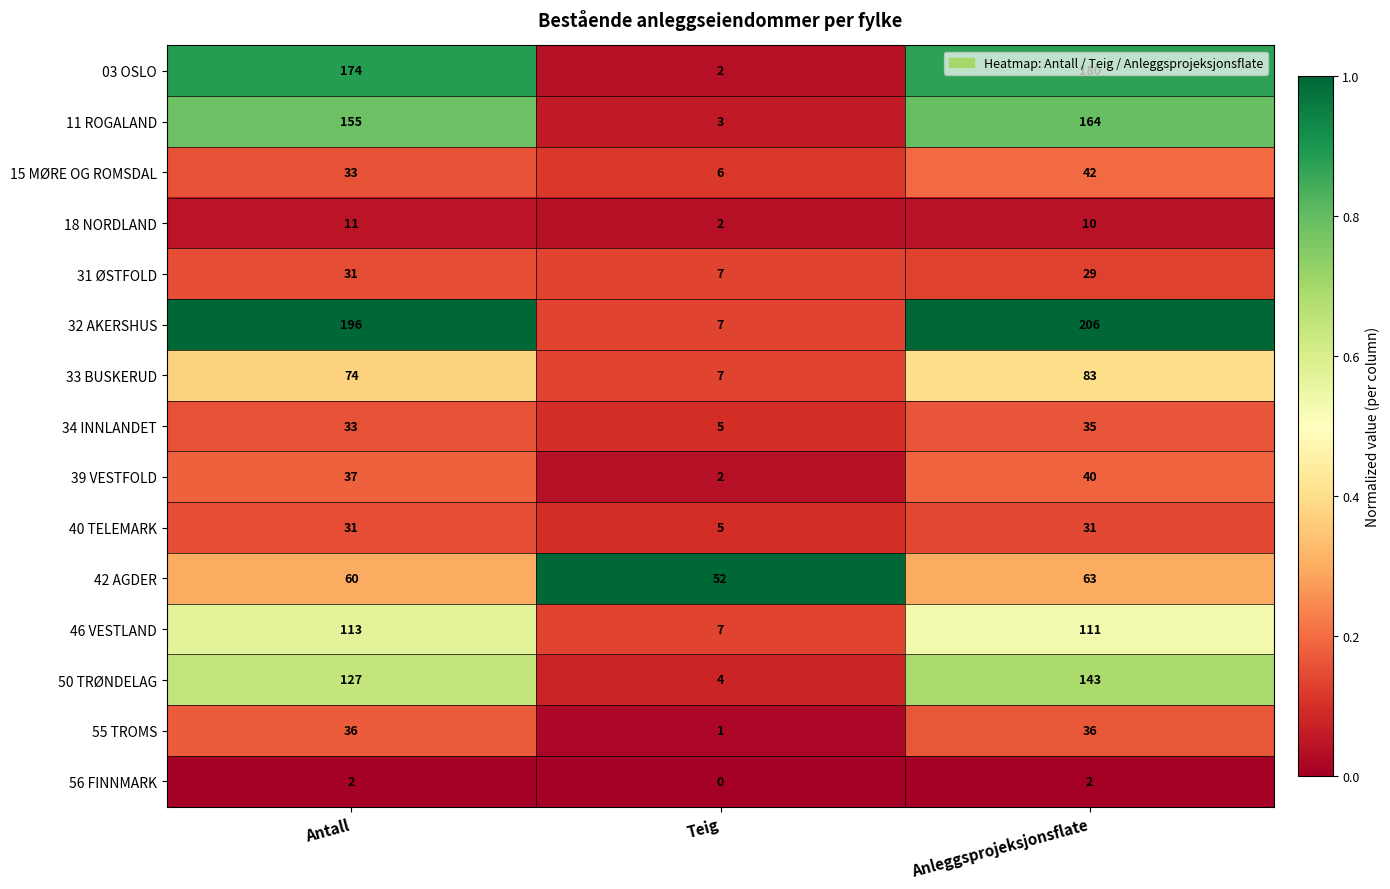

What is the spread (max minus min) of values at Teig?

52